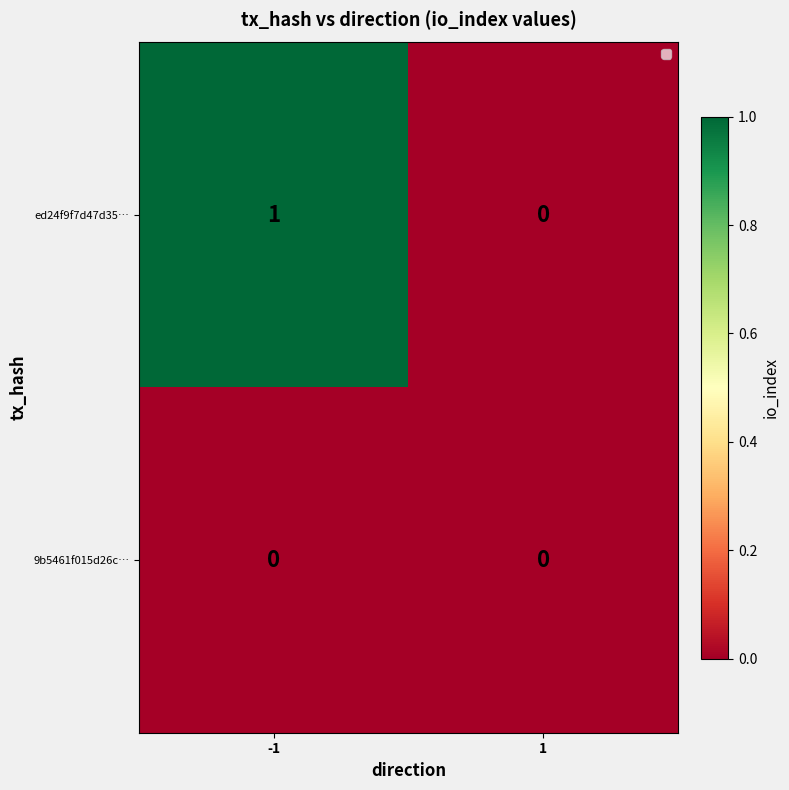

Reading left to right, extract all data points from this chart.

ed24f9f7d47d35…: 1	0
9b5461f015d26c…: 0	0